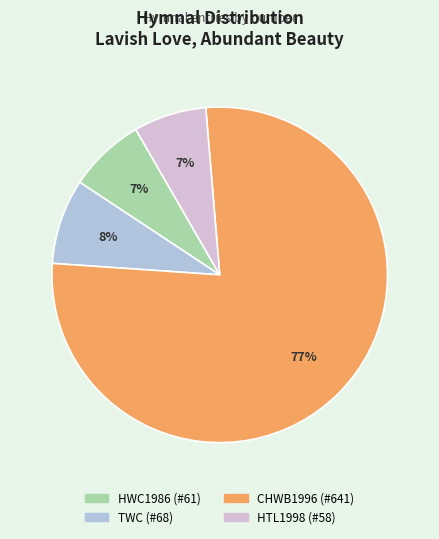

To the nearest percent, what portion does HTL1998 (#58) represent?

7%